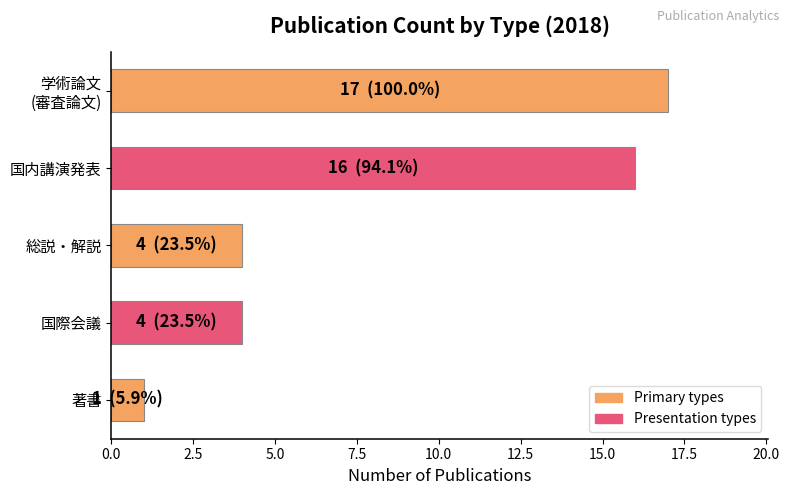

The chart shows a value of 5 at 総説・解説. True or false?

False